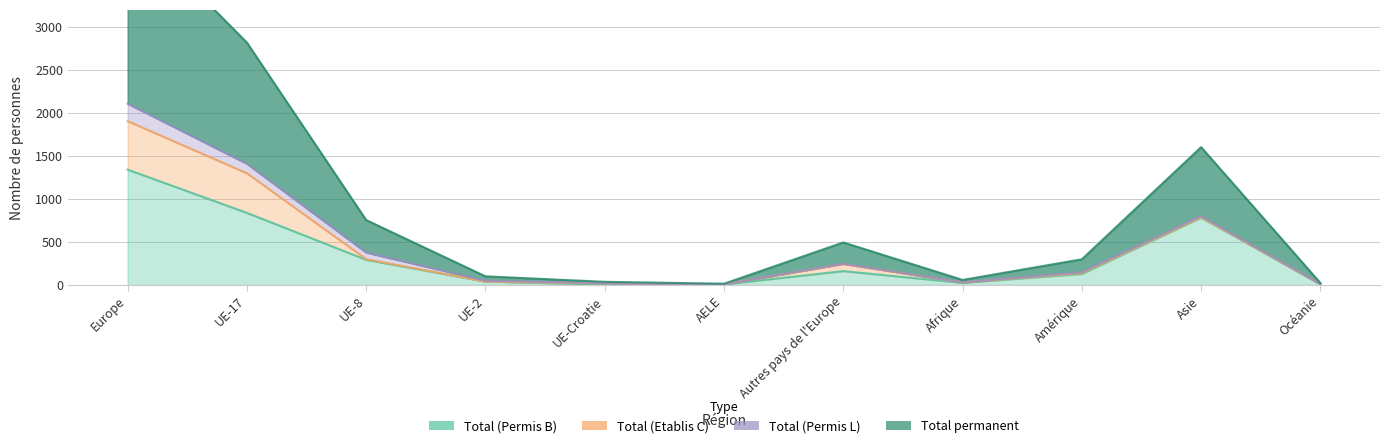

Which series has the largest total across all categories?

Total permanent